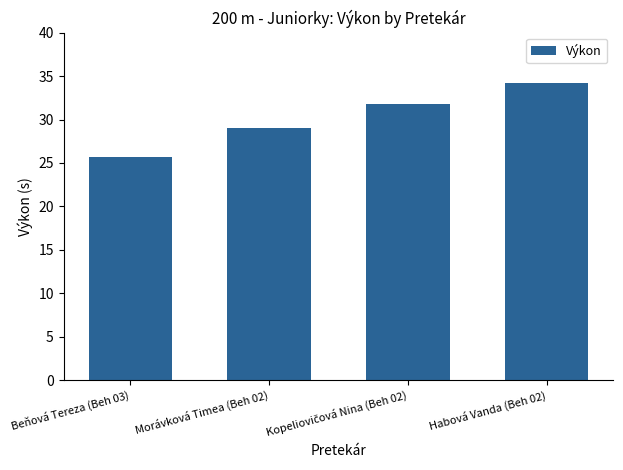

The value at Habová Vanda (Beh 02) is 19.6. True or false?

False